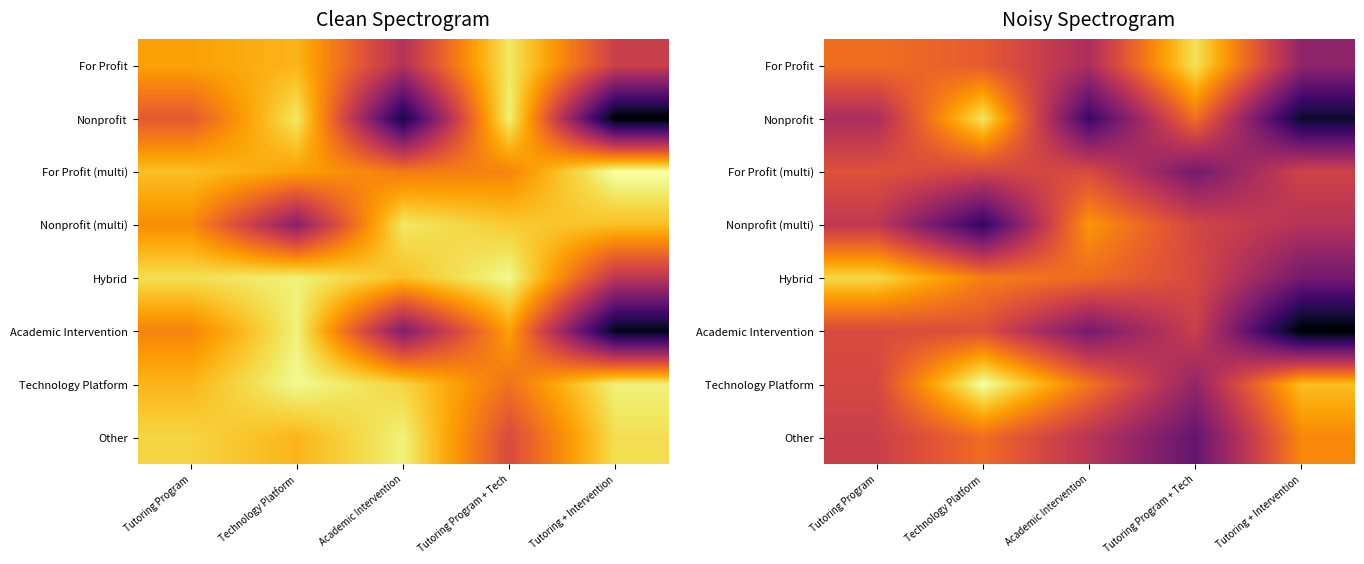

What is the maximum value shown in the chart?

2036.8